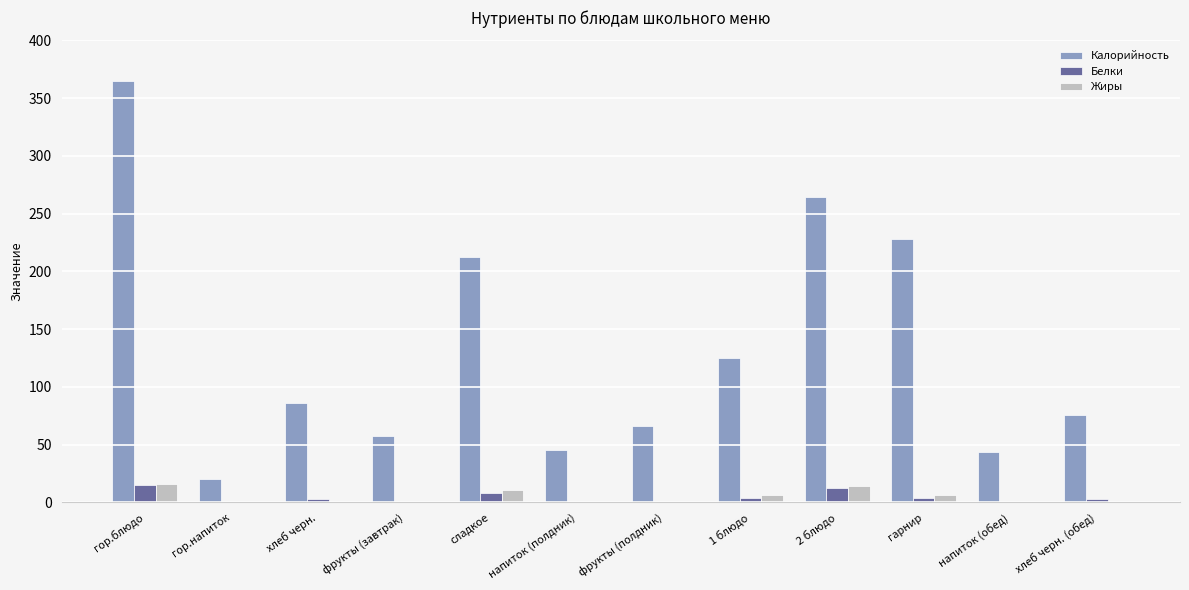

True or false: Калорийность has a value of 559.6 at гор.блюдо.

False